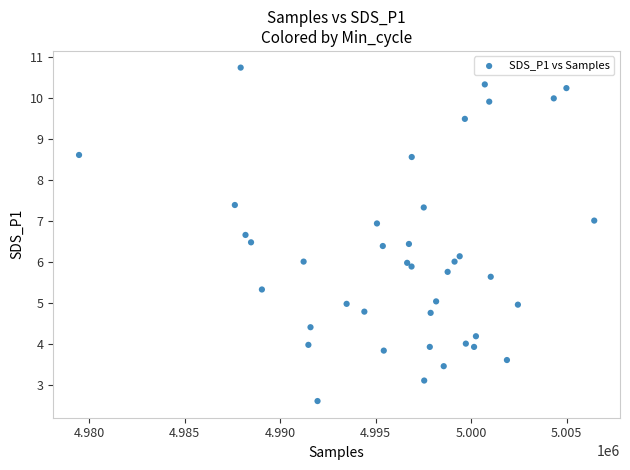

What is the range of Y values (max minus min)?

8.1